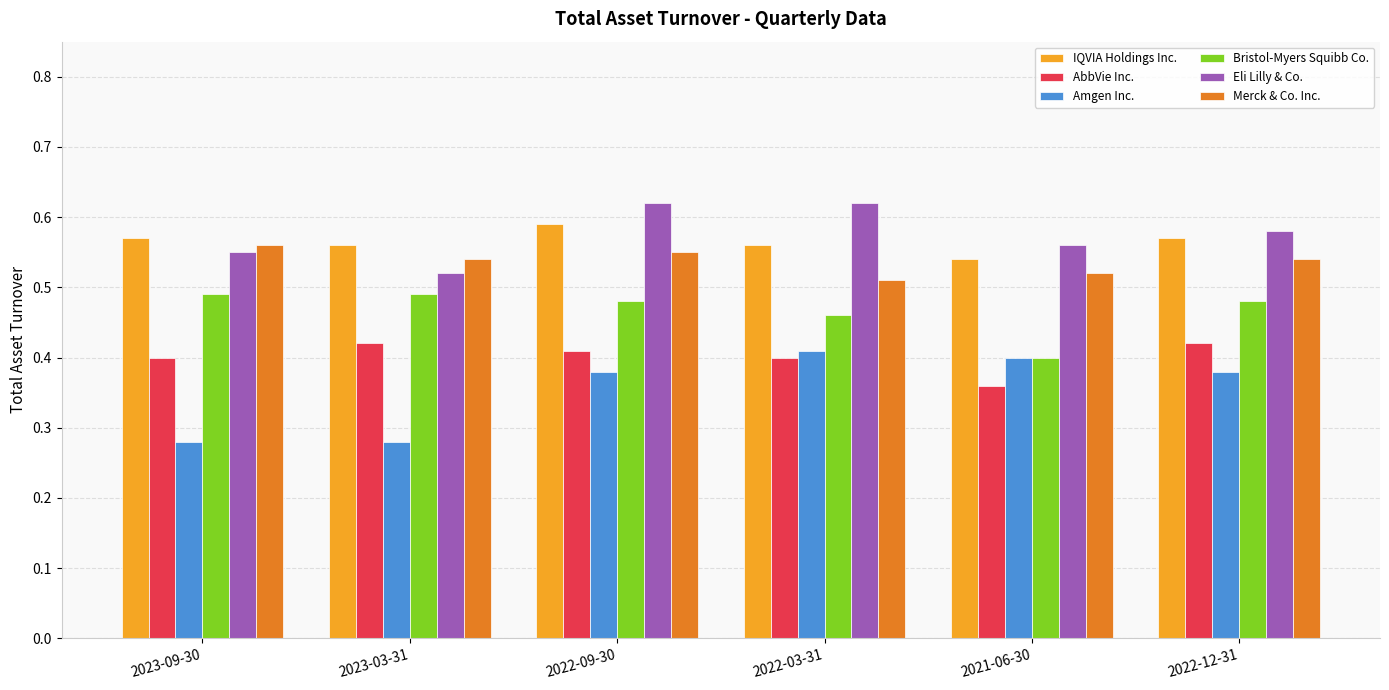

What is the total value across all series at 2023-03-31?

2.8